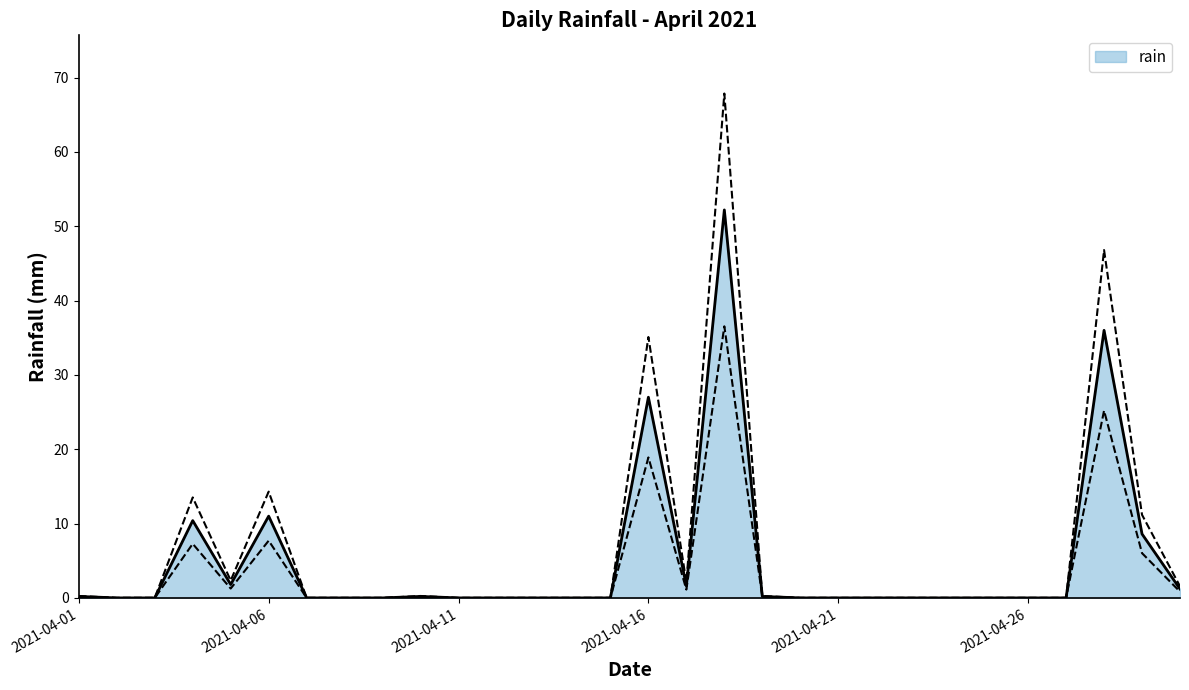

The value at 2021-04-25 is 24.5. True or false?

False